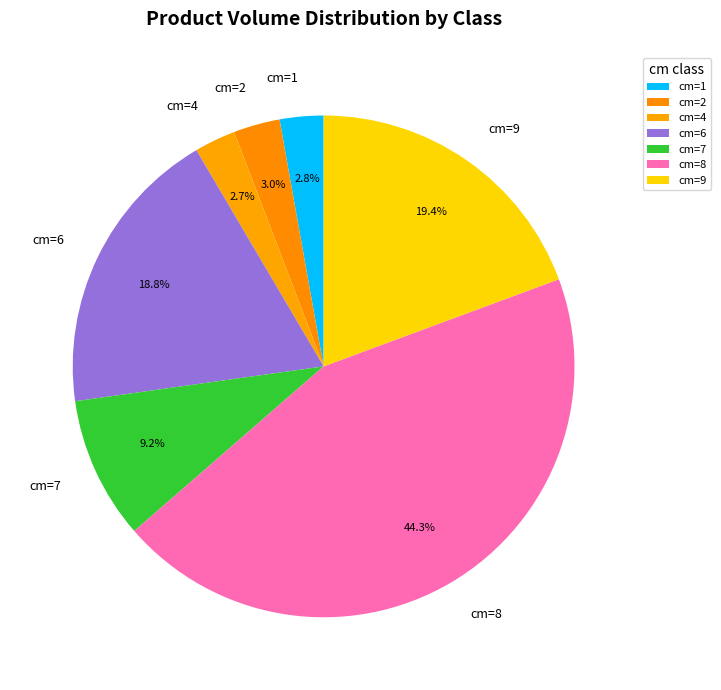

Between cm=4 and cm=9, which is larger?

cm=9